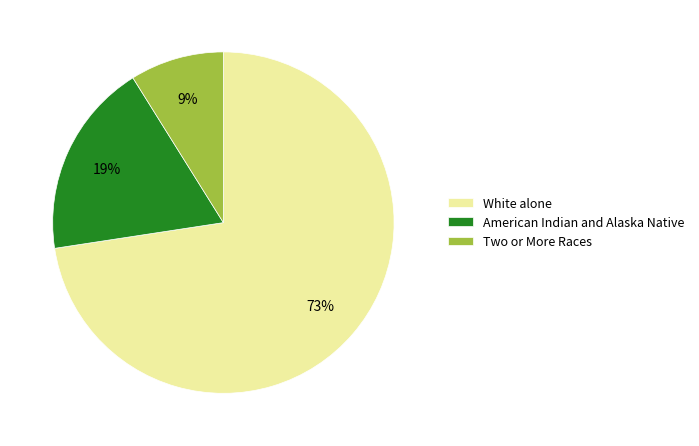

Is it true that American Indian and Alaska Native is 19% of the pie?

True